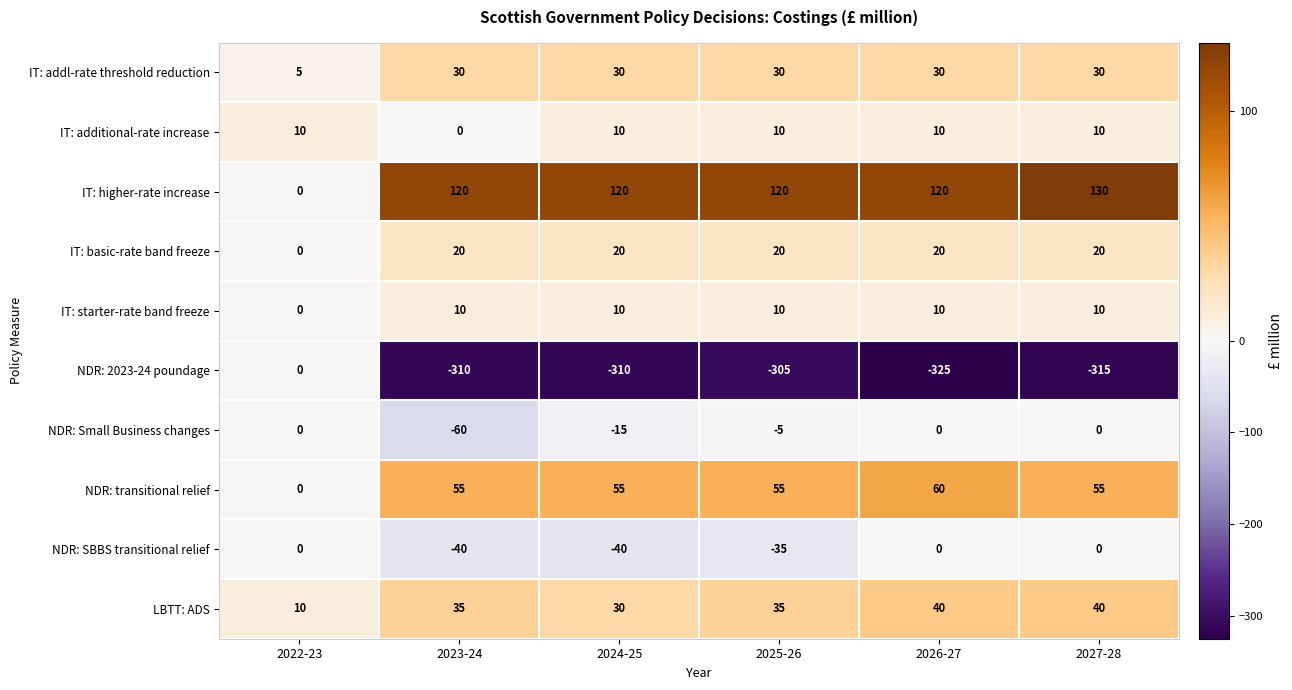

What is the sum of all IT: starter-rate band freeze values?

50